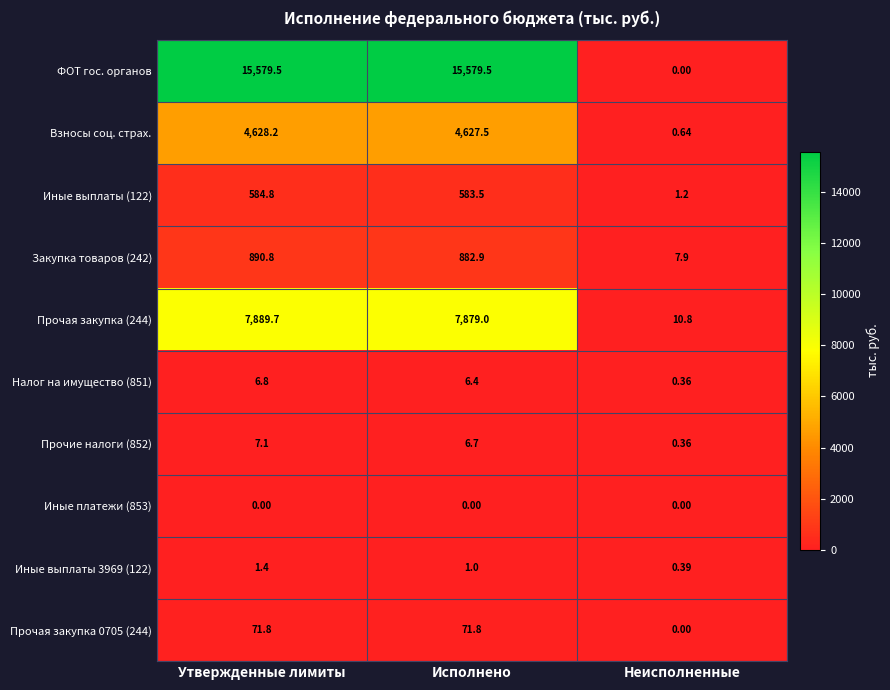

List the labels in order of Иные выплаты (122) value, smallest first.

Неисполненные, Исполнено, Утвержденные лимиты